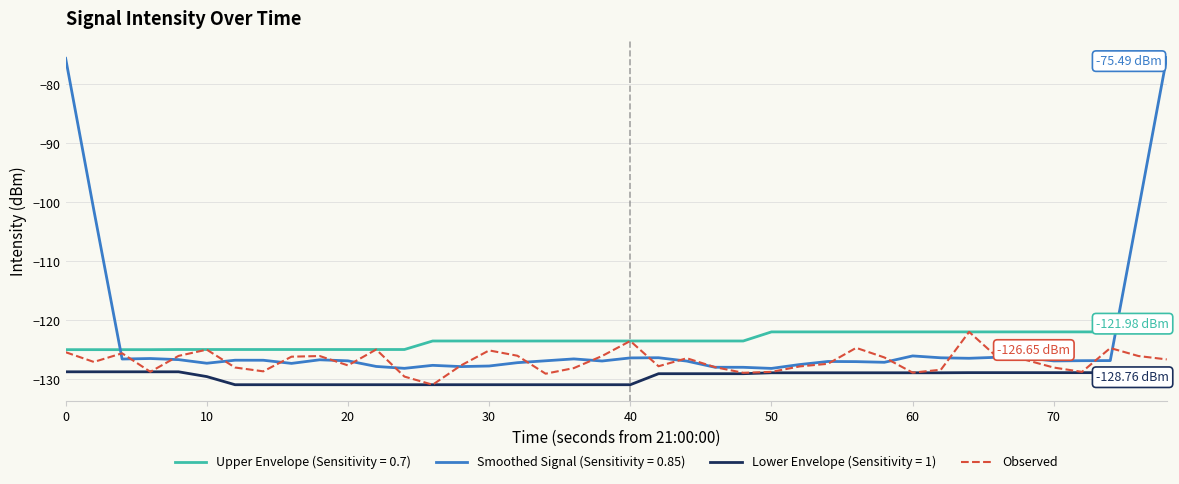

Which series has the widest spread of values?

Smoothed Signal (Sensitivity = 0.85)